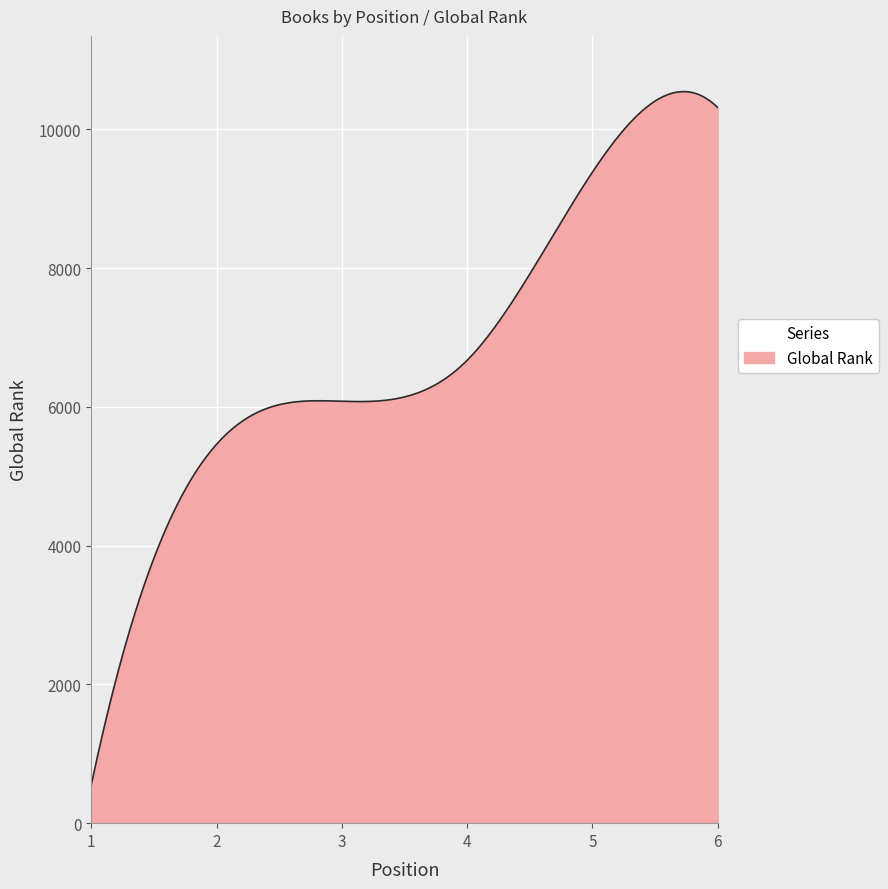

What is the difference between the maximum and minimum values?

9987.5